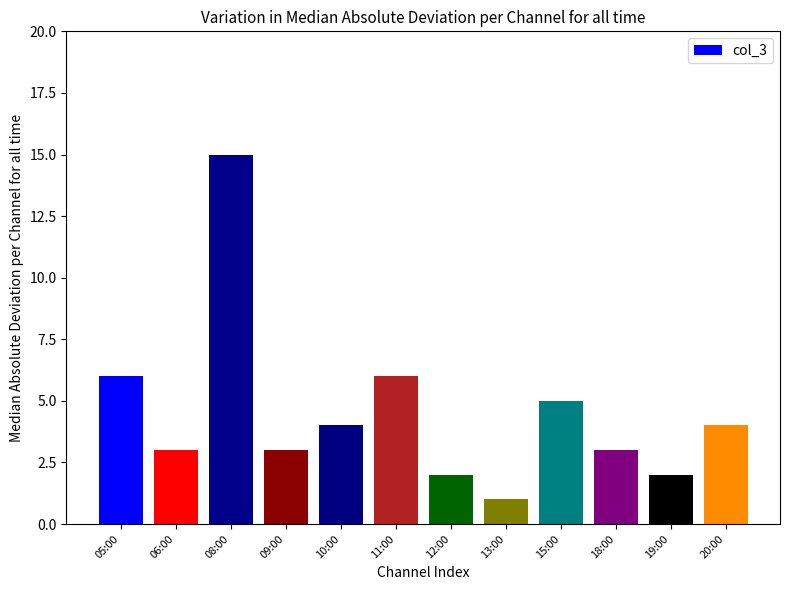

True or false: the data shows 2 at 20:00.

False